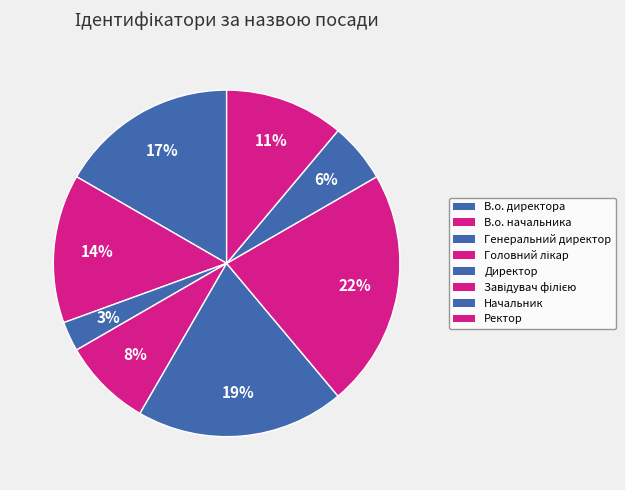

Is there a majority slice in this chart?

No